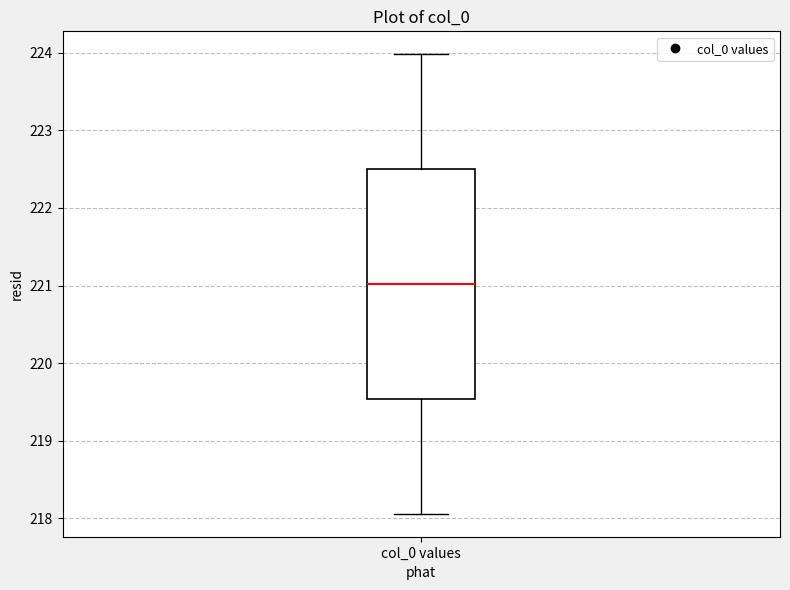

Read this box plot against the y-axis: the position of the median line, the range covered by the box, and the ends of both whiskers. The values are not printed on the chart, so give them approximately, as read against the axis.

median 221.0, box 219.5 to 222.5, whiskers 218.1 to 224.0